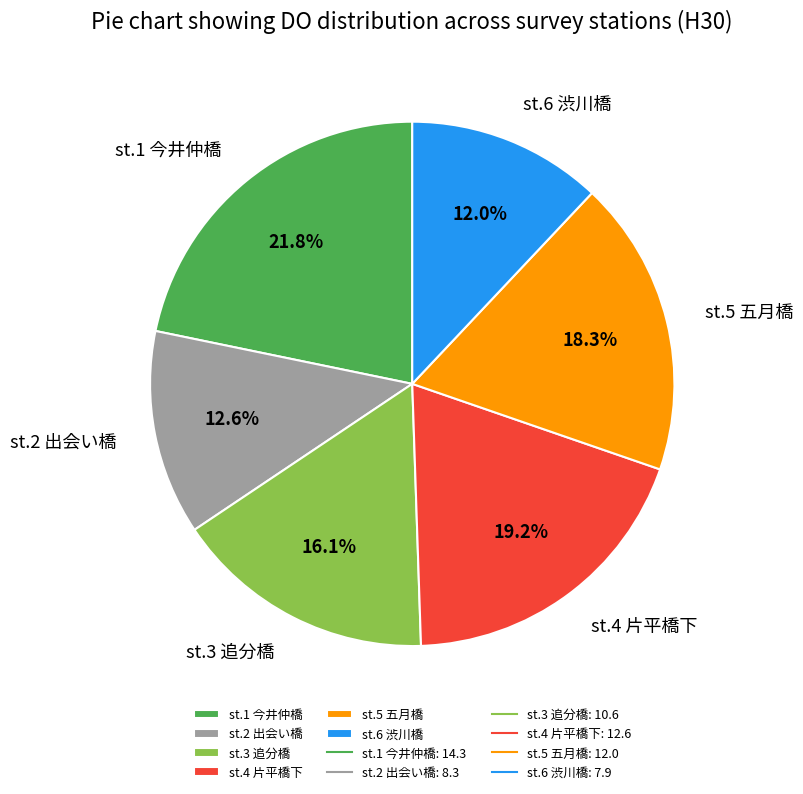

What percentage is NOT represented by st.5 五月橋?

81.7%